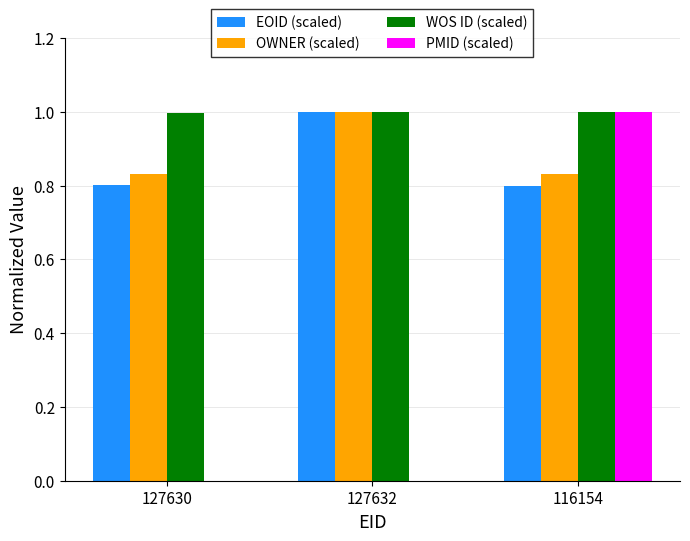

Is the value of EOID (scaled) at 127630 greater than the value of WOS ID (scaled) at 116154?

No